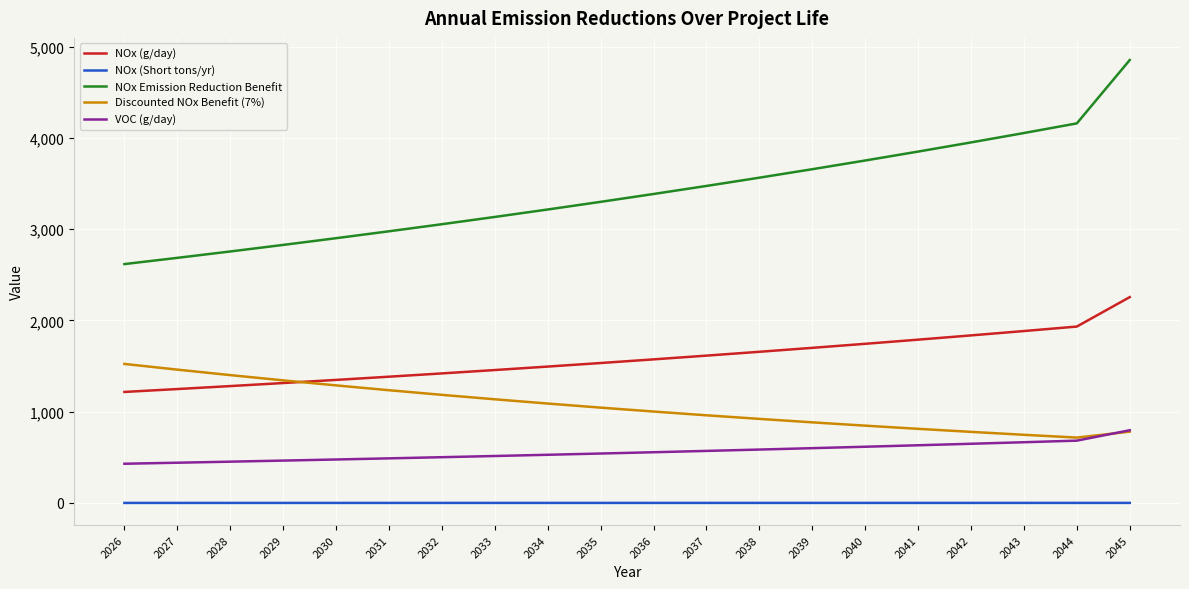

What is the lowest value of the VOC (g/day) series?

429.6